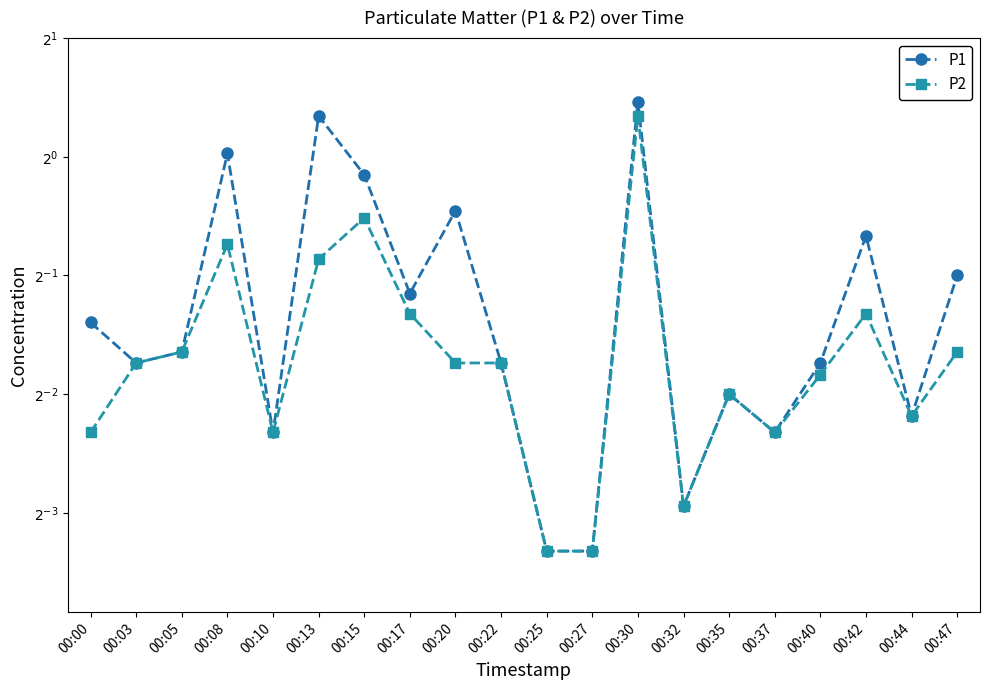

Rank the series by their maximum value, from lowest to highest.

P2, P1